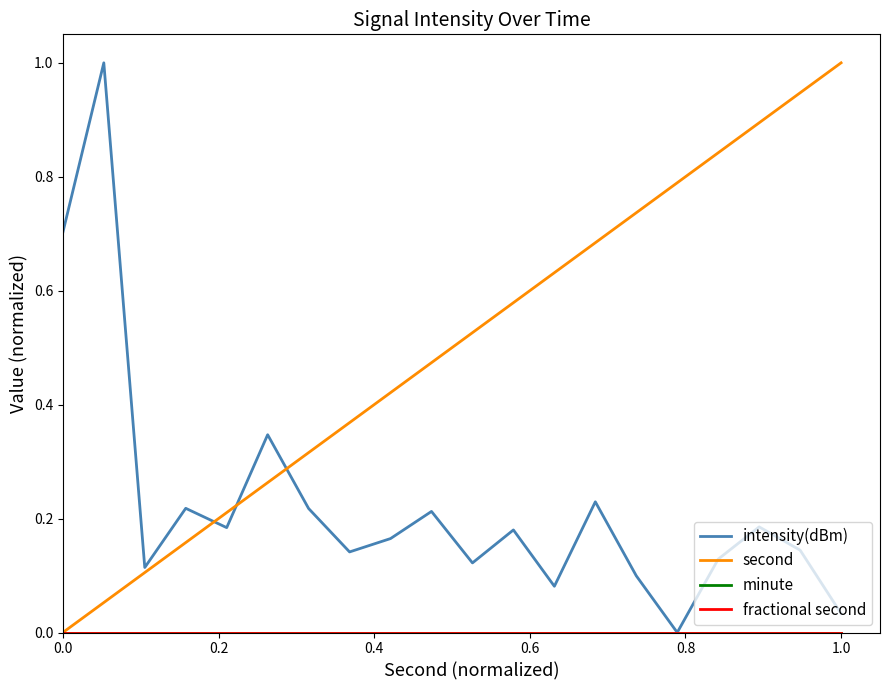

True or false: intensity(dBm) has more than 0 interior local peaks.

True